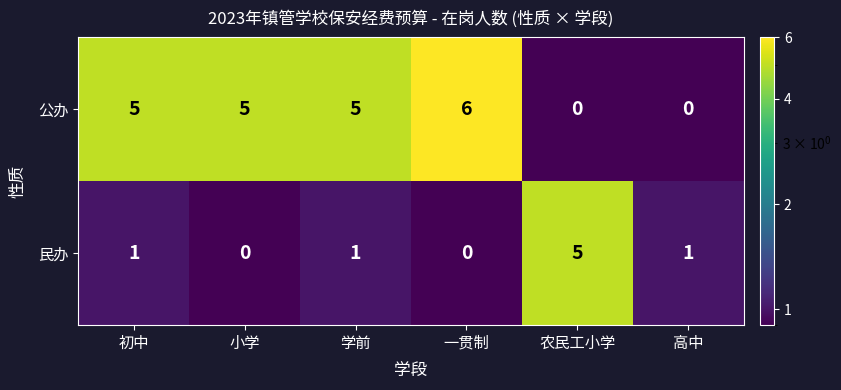

What is the total value across all series at 农民工小学?

5